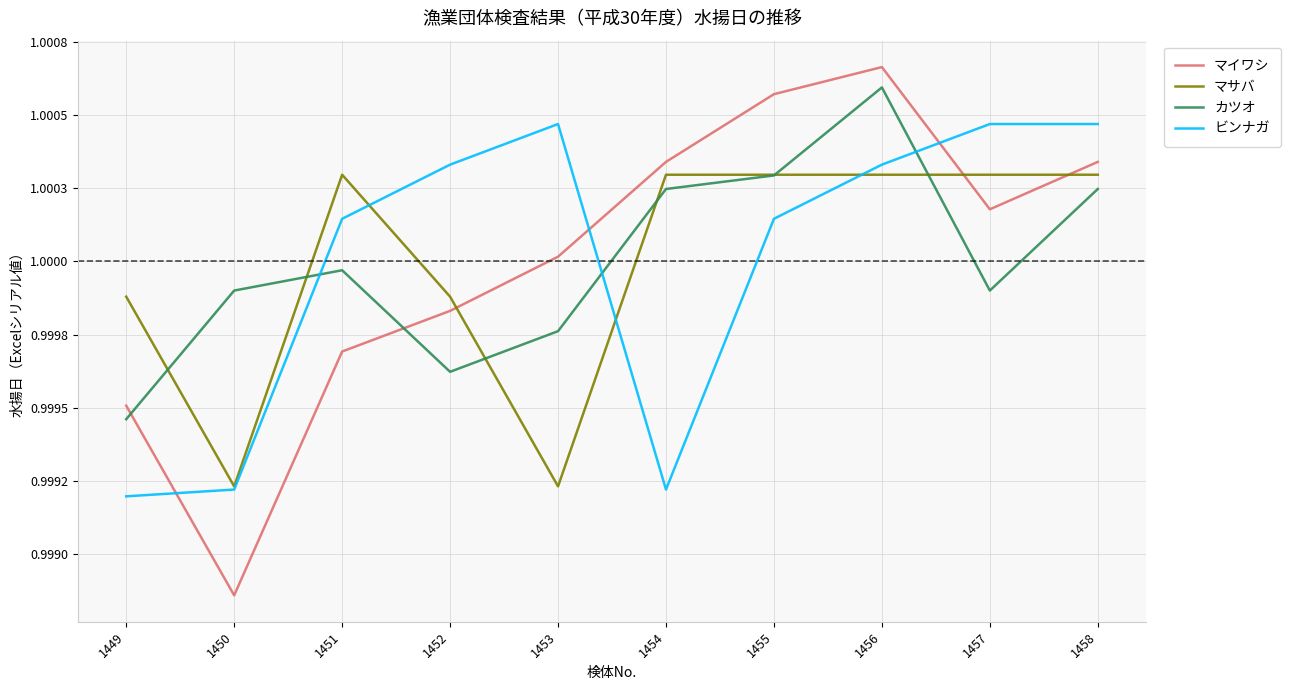

Where is the first local maximum for マイワシ?

1456